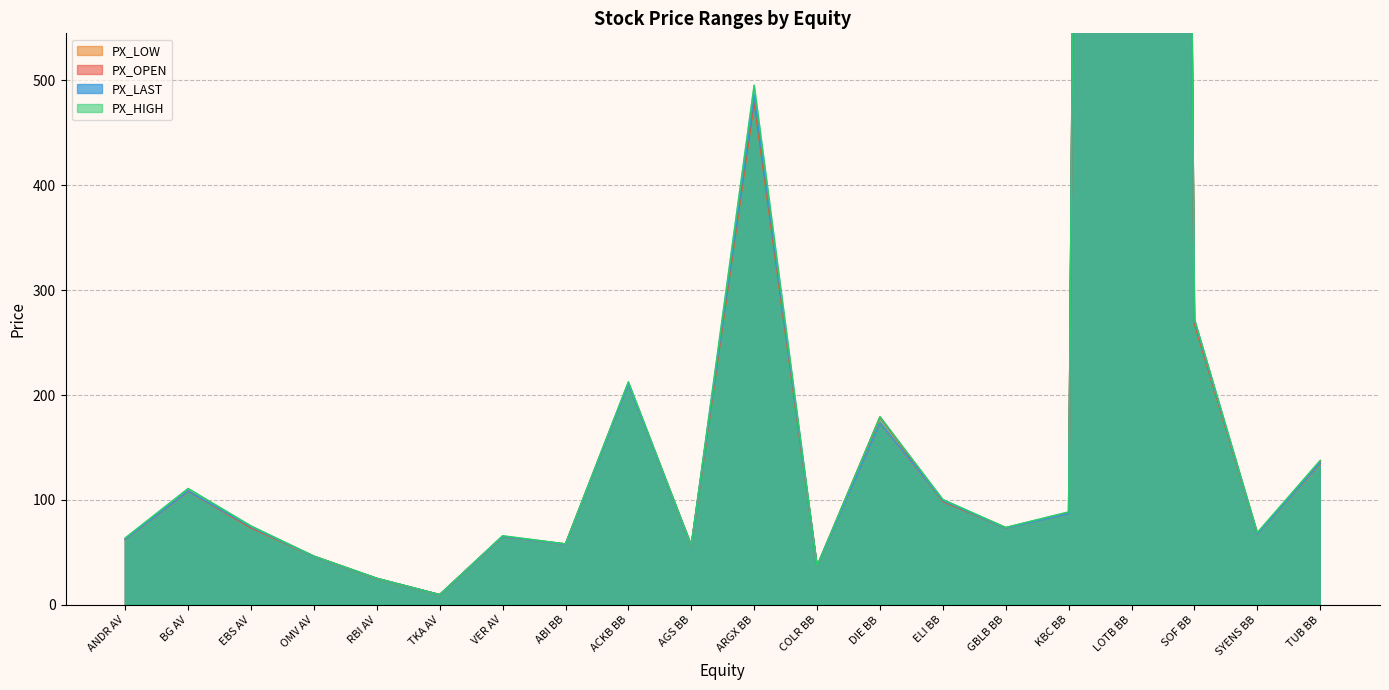

Which series has the widest spread of values?

PX_HIGH